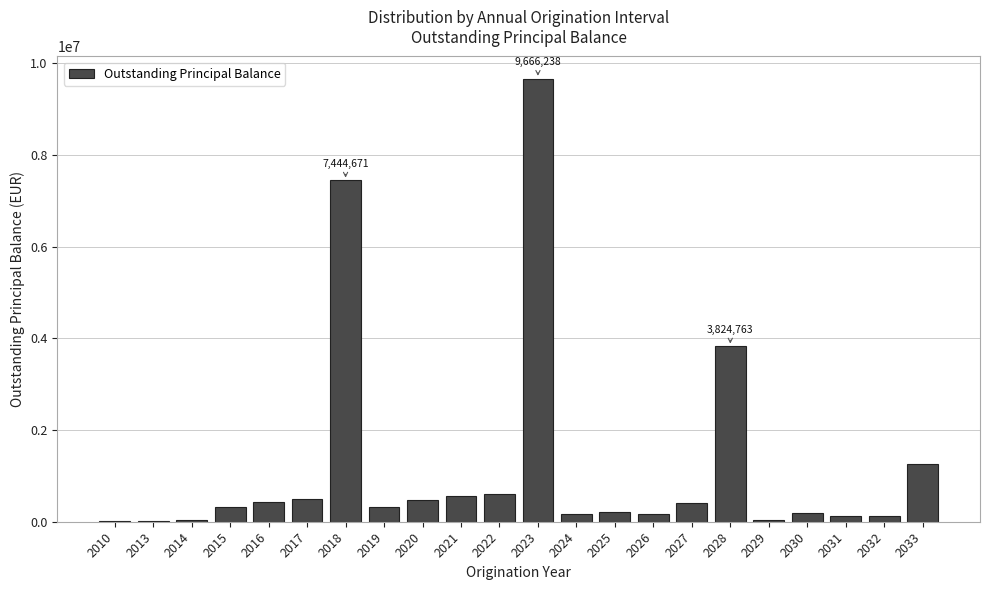

What is the change in value from 2017 to 2025?

-276668.6